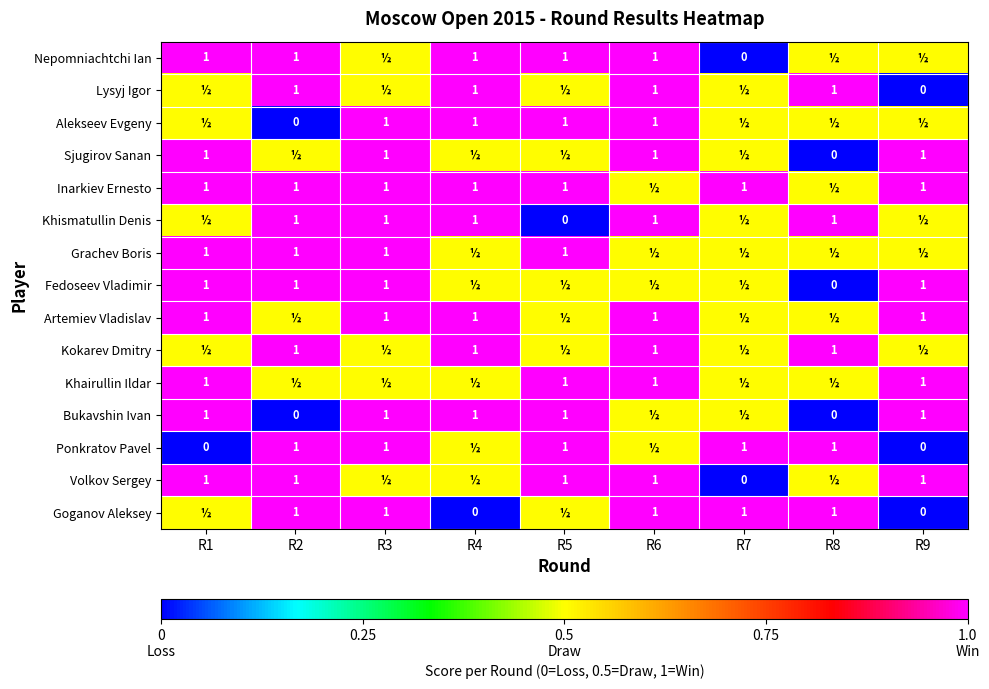

What is the sum of the Sjugirov Sanan values at R8 and R3?

1.0